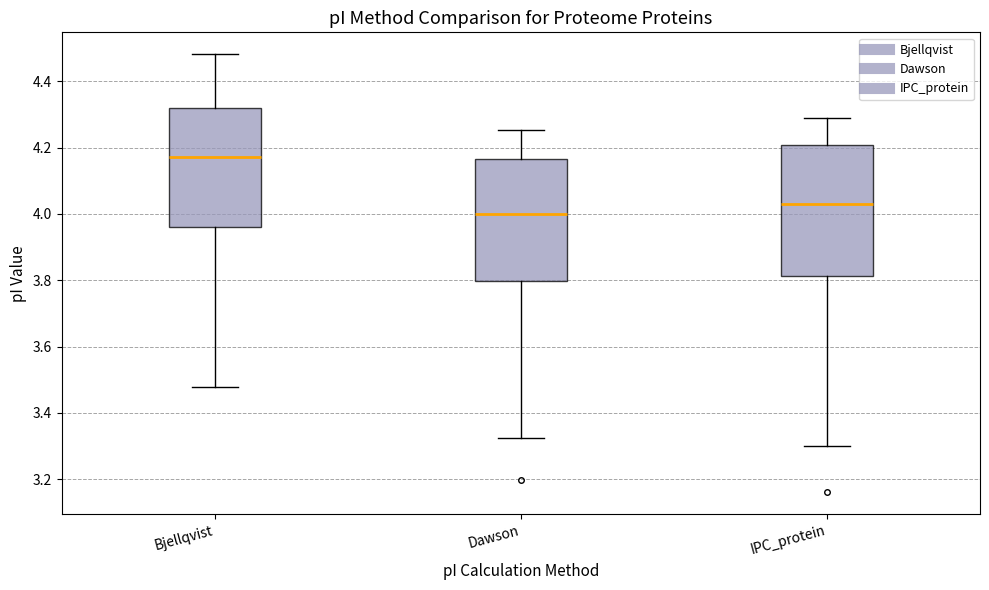

Where does the upper whisker of the box for Bjellqvist end on the y-axis? The values are not printed on the chart, so give them approximately, as read against the axis.

4.48